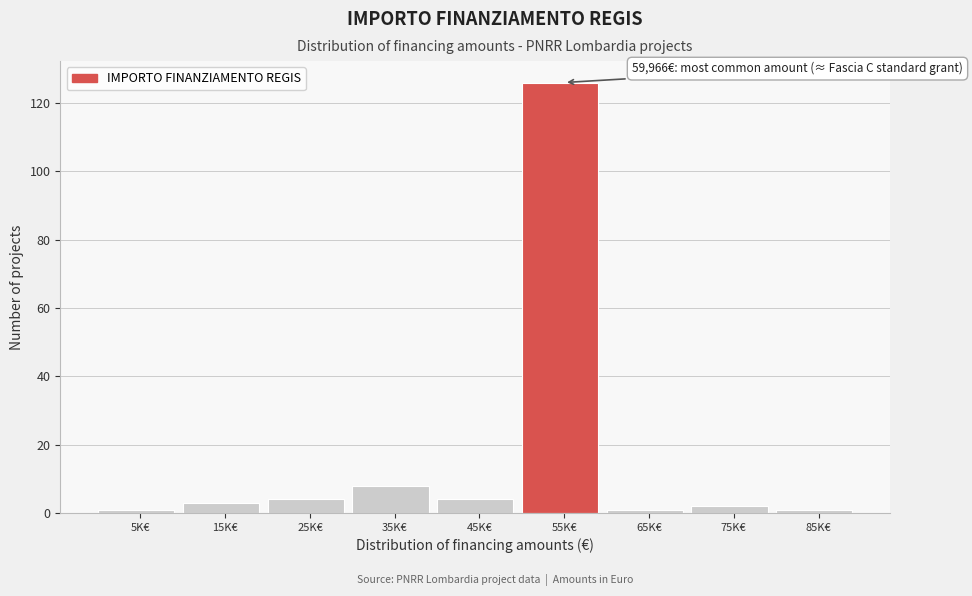

Reading left to right, extract all data points from this chart.

5K€=1	15K€=3	25K€=4	35K€=8	45K€=4	55K€=126	65K€=1	75K€=2	85K€=1